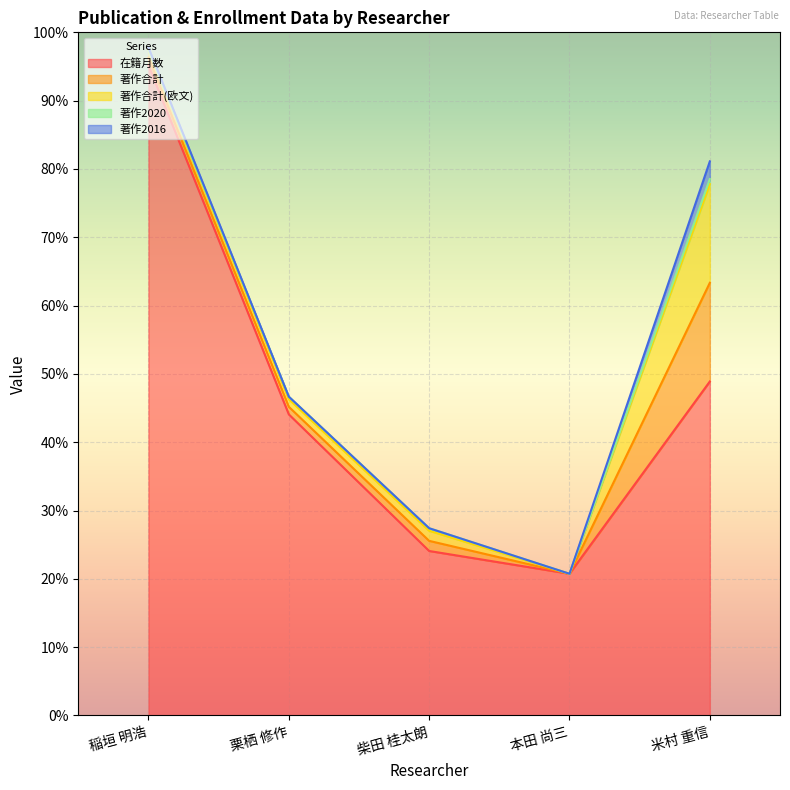

What is the value of the 著作2020 point at the 2nd from the left?

1